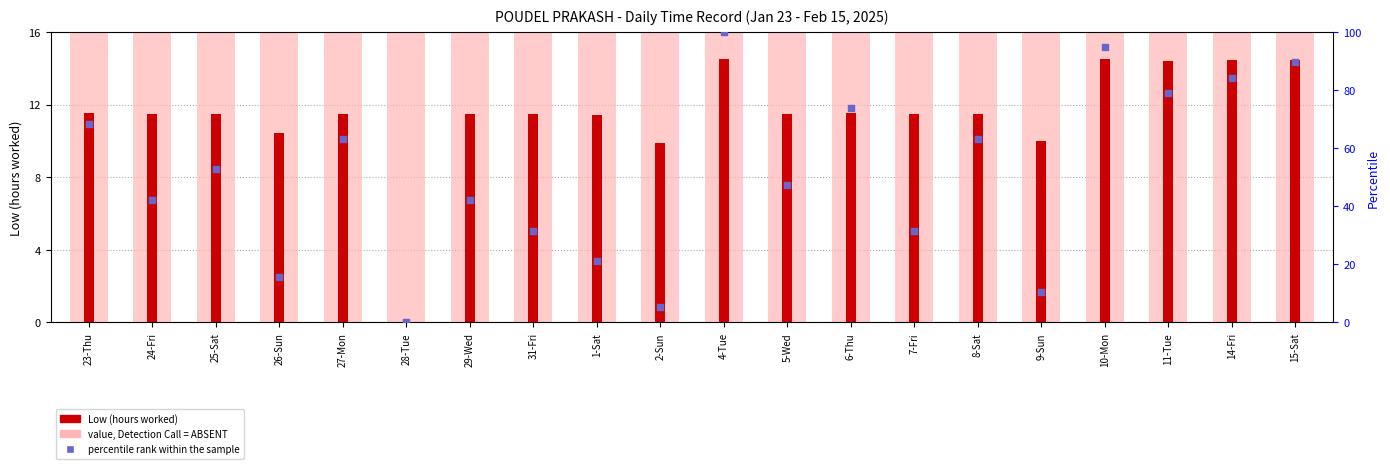

Which series contains the highest Y value?

percentile rank within the sample